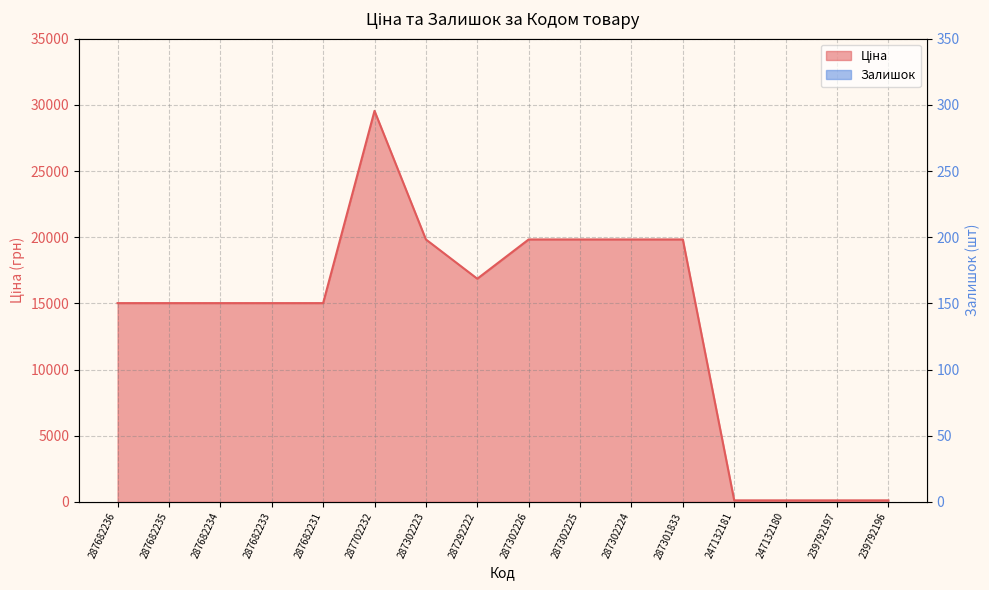

What is the total value across all series at 287702232?

29548.9